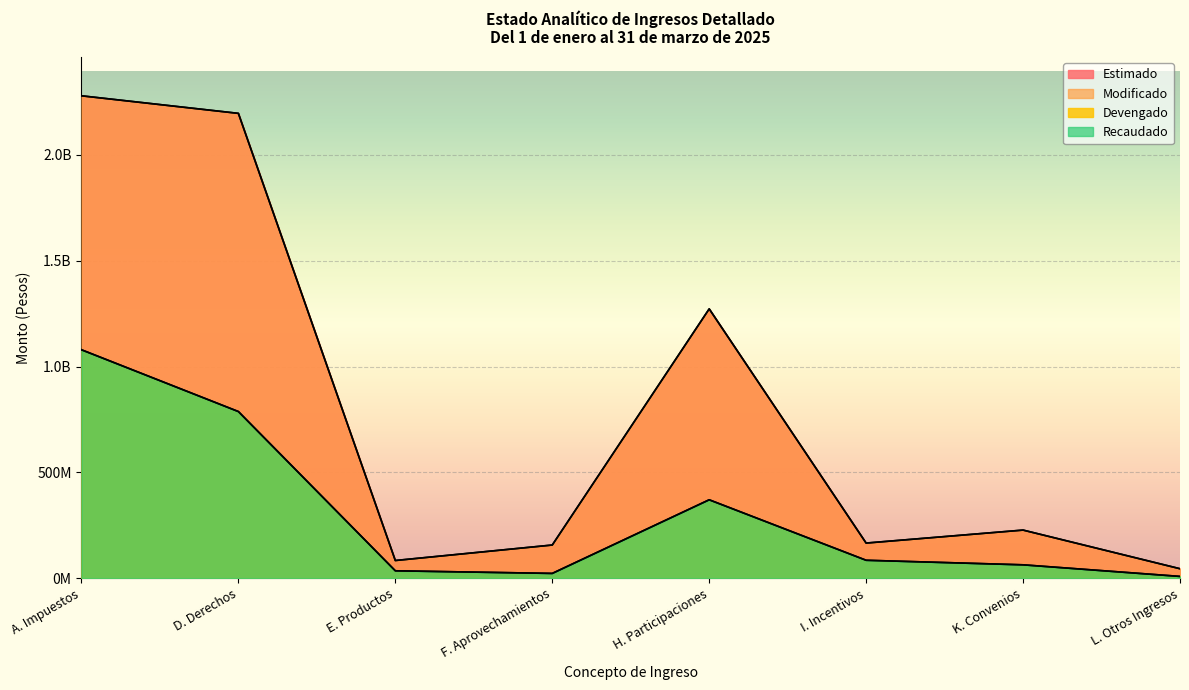

What is the label of the 2nd point from the right?

K. Convenios